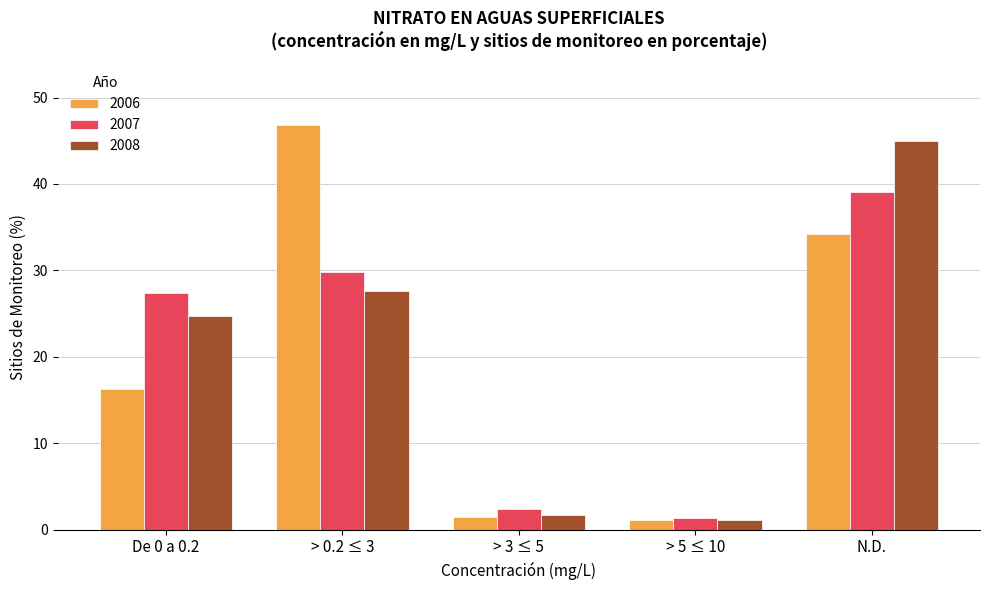

How many bars are there in each group?

3